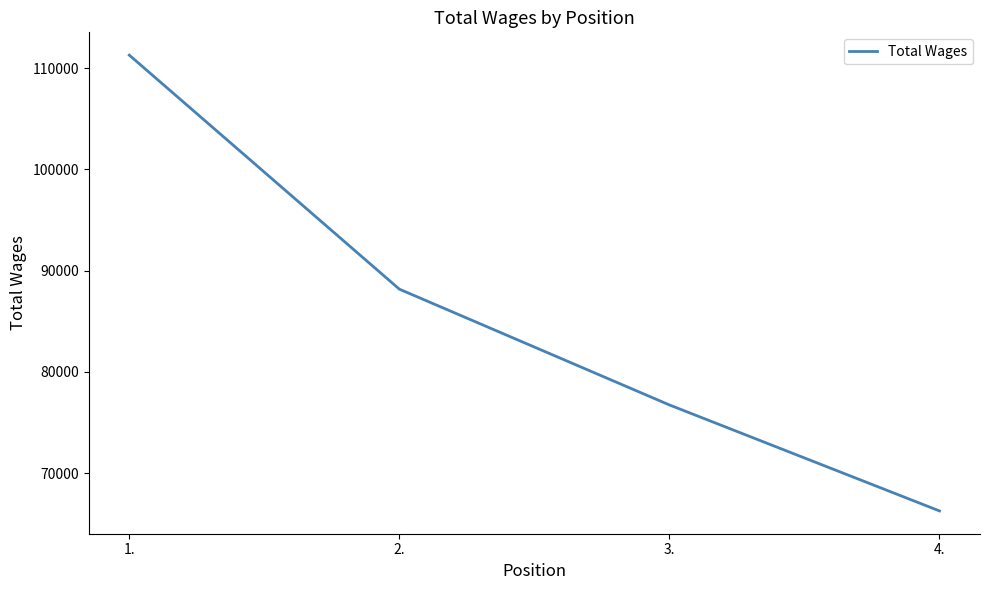

Which category has the lowest value across all series?

4.